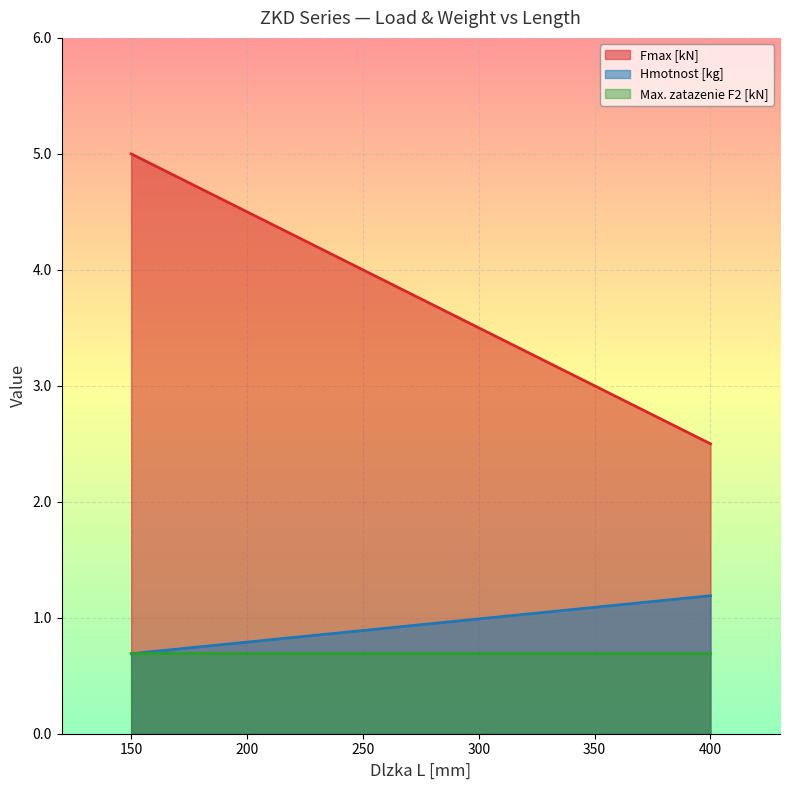

True or false: Fmax [kN] and Hmotnost [kg] intersect in this chart.

False